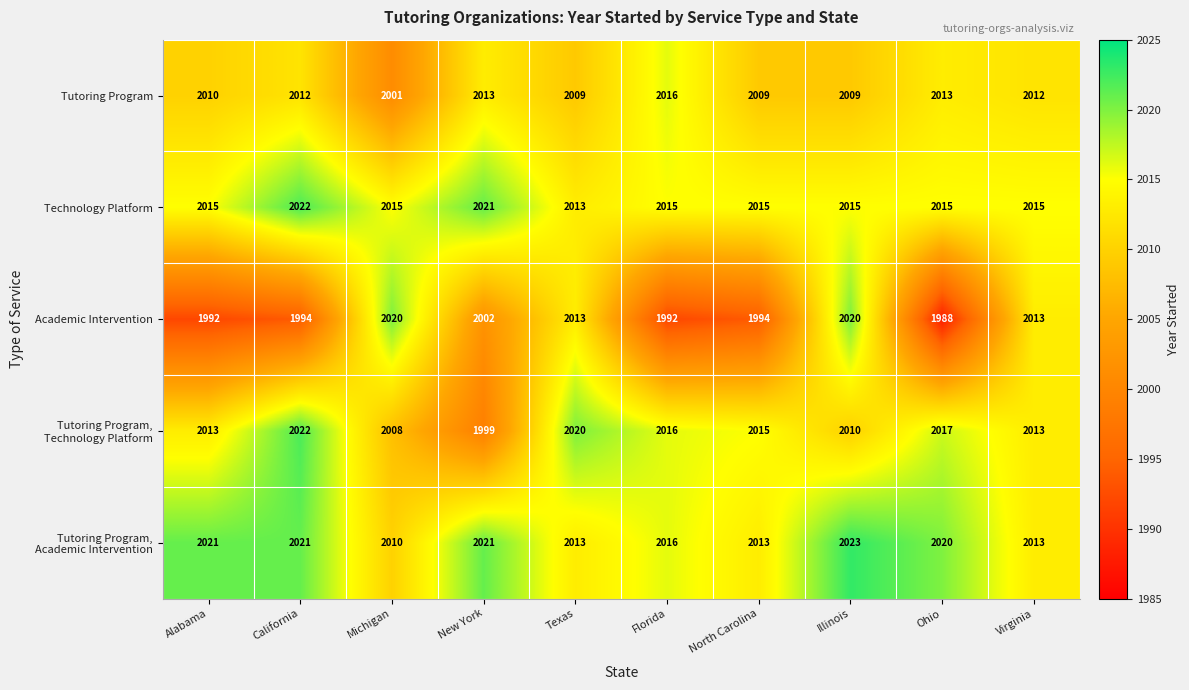

At which category does the chart reach its minimum across all series?

Ohio